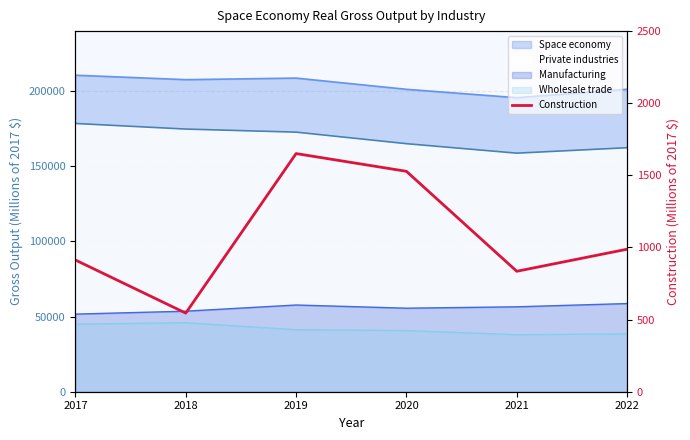

List the labels in order of value, smallest first.

2018, 2021, 2017, 2022, 2020, 2019